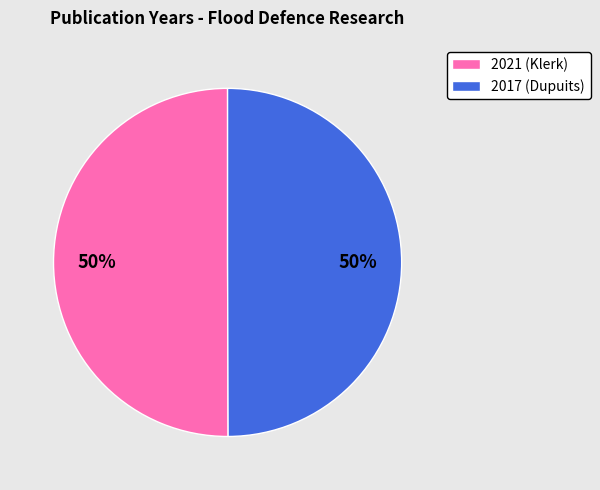

To the nearest percent, what is the average slice percentage?

50%